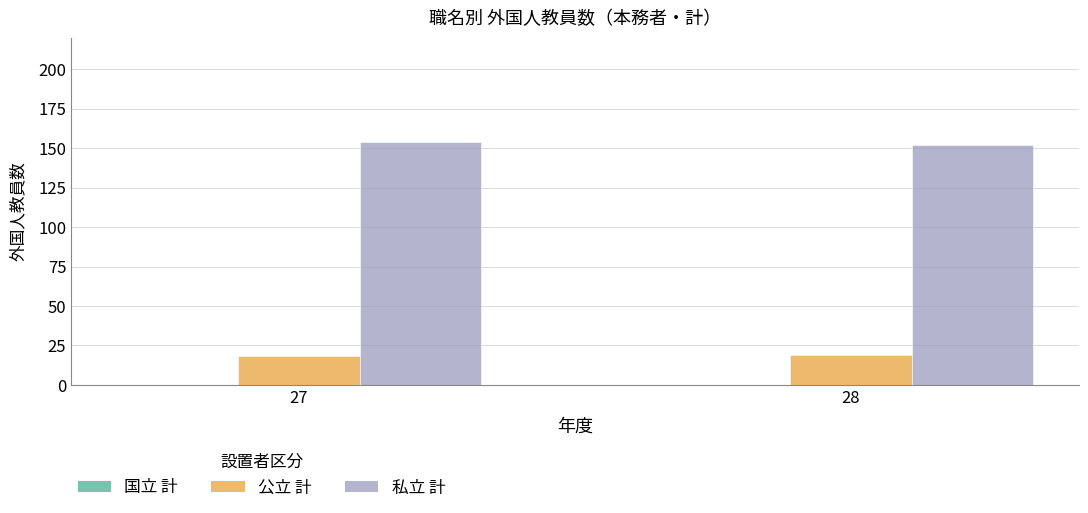

Is it true that 公立 計 equals 11 at 28?

False